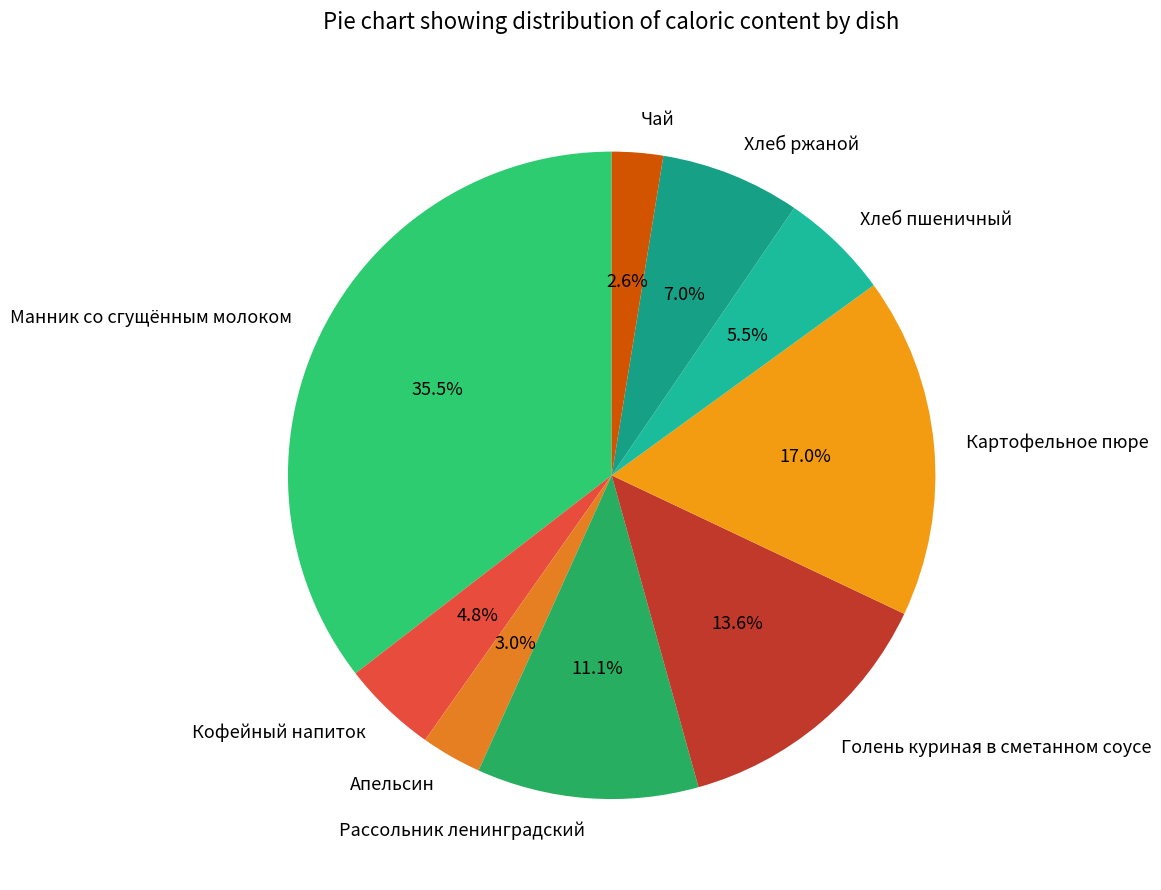

What portion of the pie excludes Картофельное пюре?

83.0%